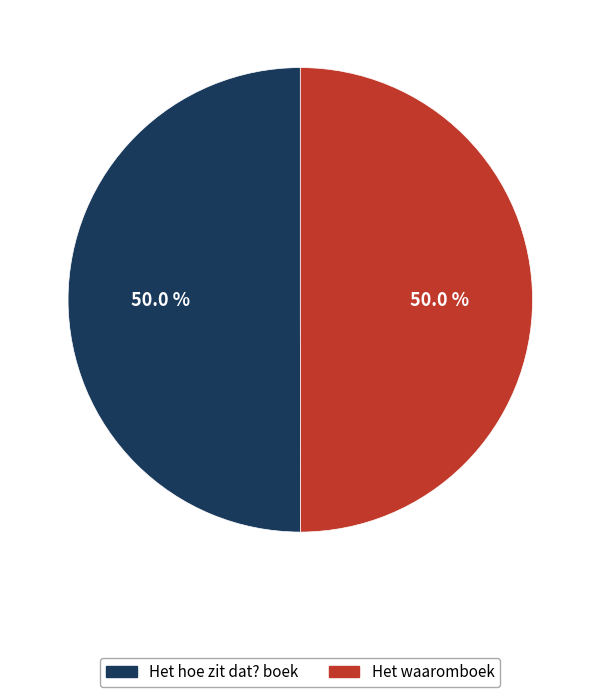

To the nearest percent, what is the combined percentage of Het hoe zit dat? boek and Het waaromboek?

100%